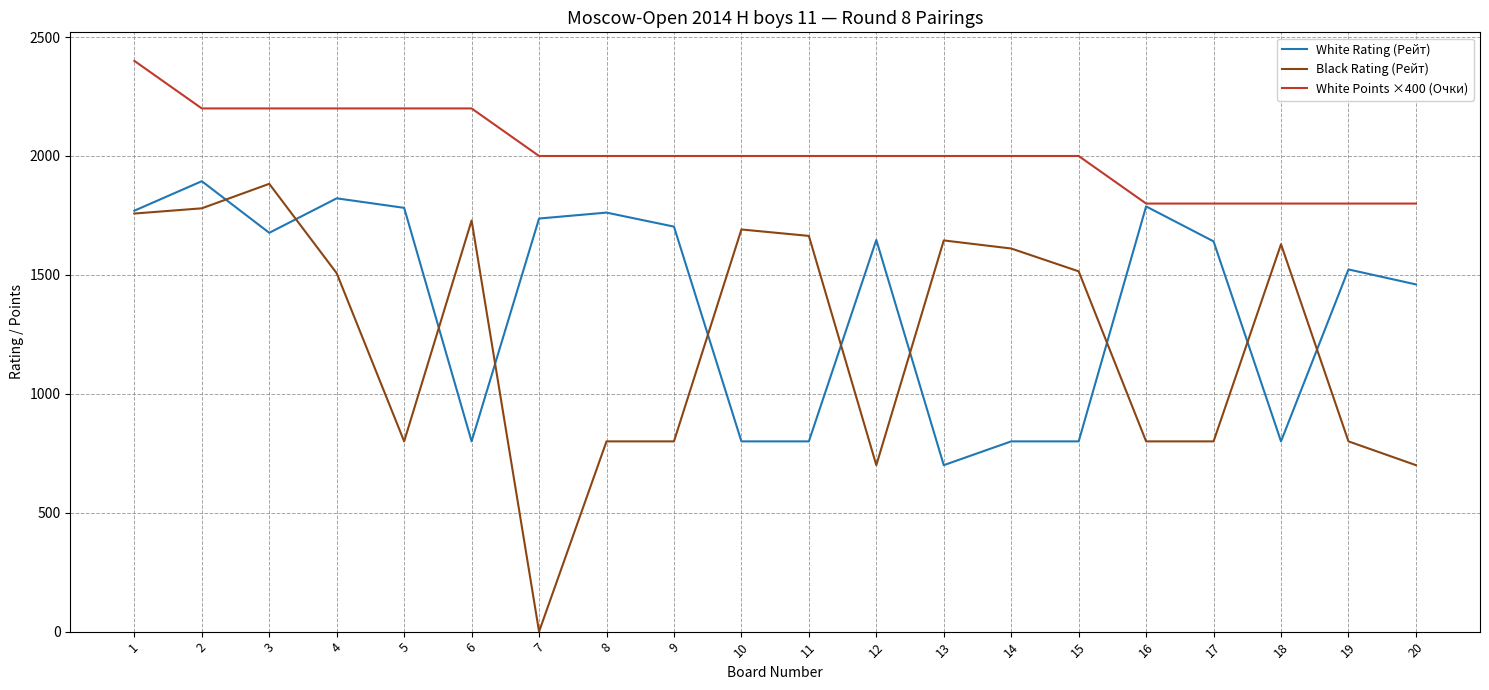

Which series has the largest total across all categories?

White Points ×400 (Очки)